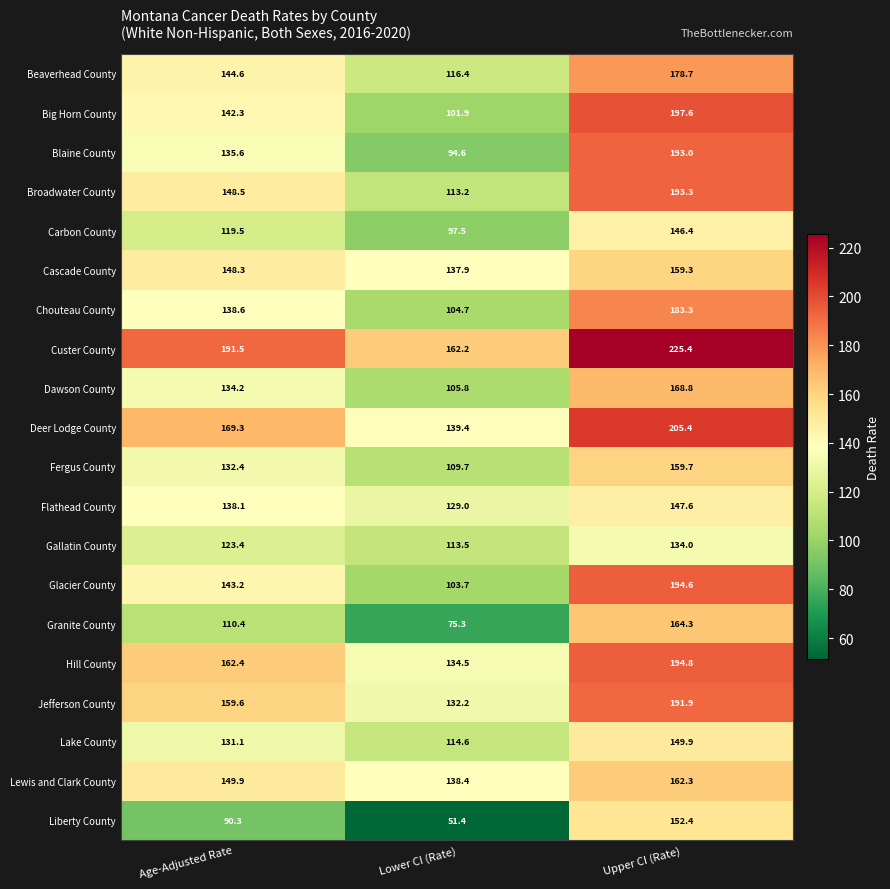

The Gallatin County series shows 78.3 at Lower CI (Rate). True or false?

False